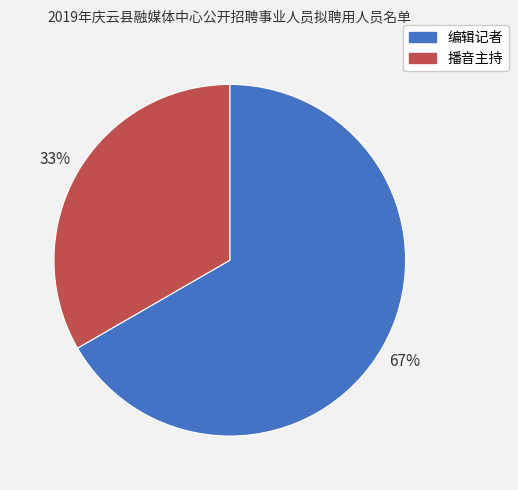

How many slices are in this pie chart?

2